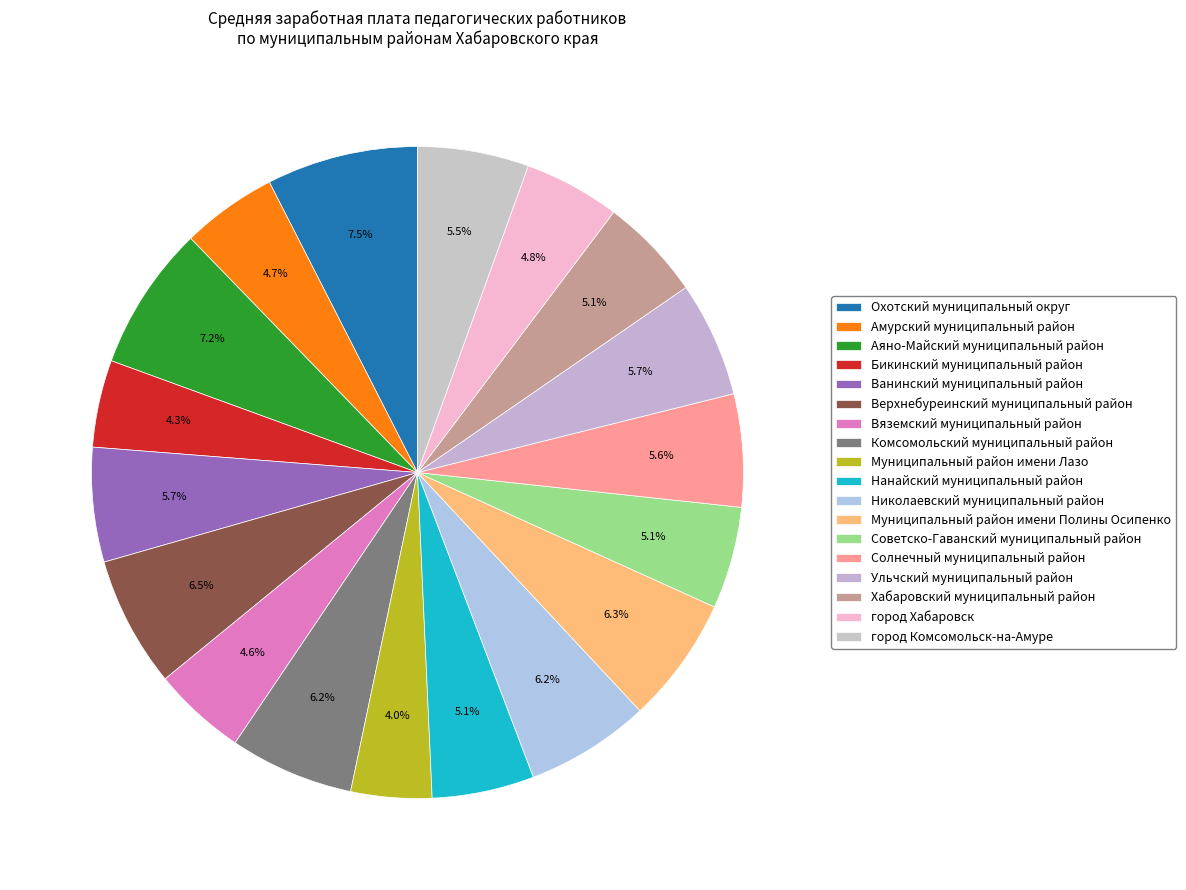

How many slices are in this pie chart?

18